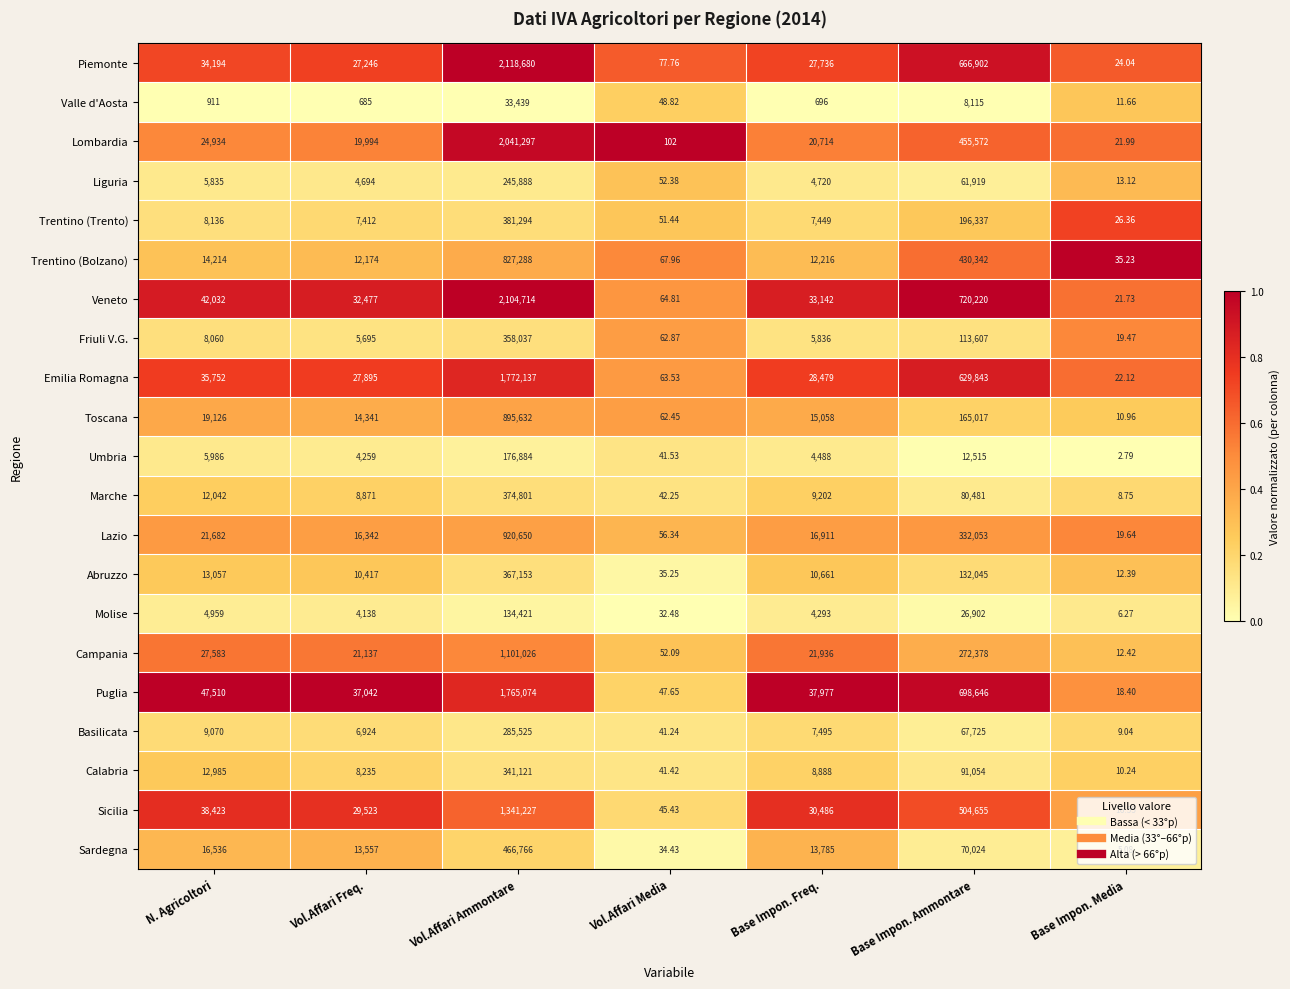

At Vol.Affari Freq., list the series in order from largest to smallest.

Puglia, Veneto, Sicilia, Emilia Romagna, Piemonte, Campania, Lombardia, Lazio, Toscana, Sardegna, Trentino (Bolzano), Abruzzo, Marche, Calabria, Trentino (Trento), Basilicata, Friuli V.G., Liguria, Umbria, Molise, Valle d'Aosta